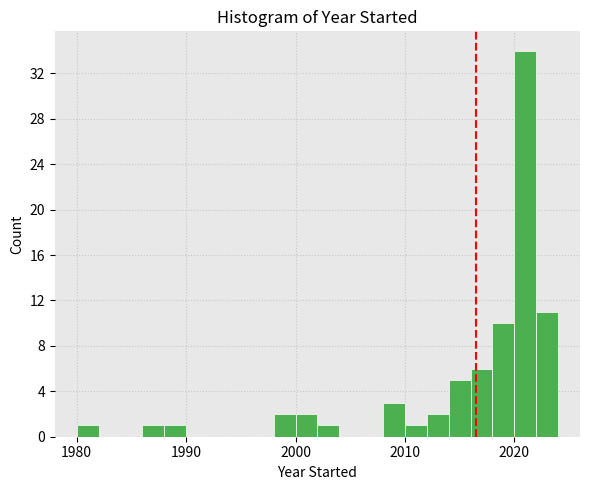

Around what value on the x-axis is the tallest bar? Give the approximate position of its centre, as read against the axis.

2021